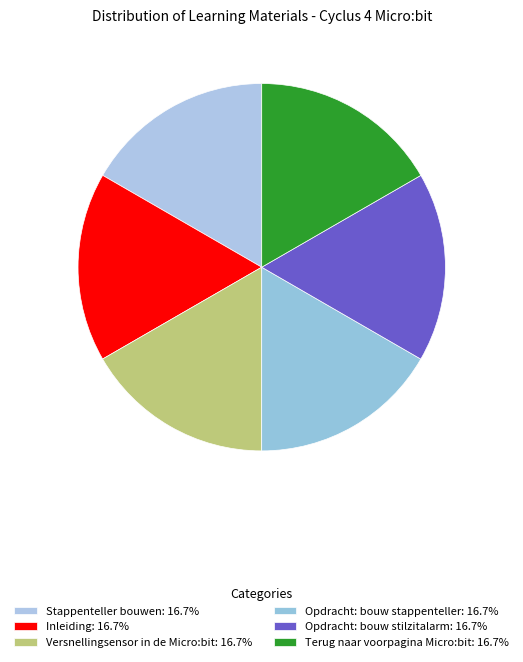

Which category has the biggest portion of the pie?

Terug naar voorpagina Micro:bit